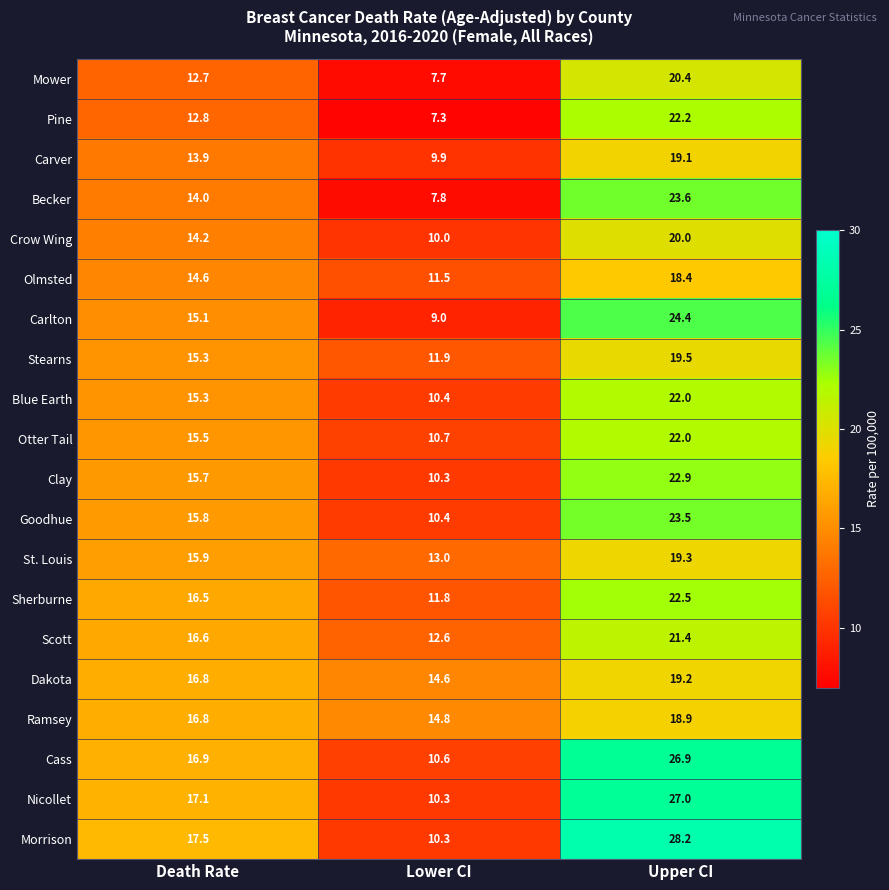

The Crow Wing series shows 14.2 at Death Rate. True or false?

True